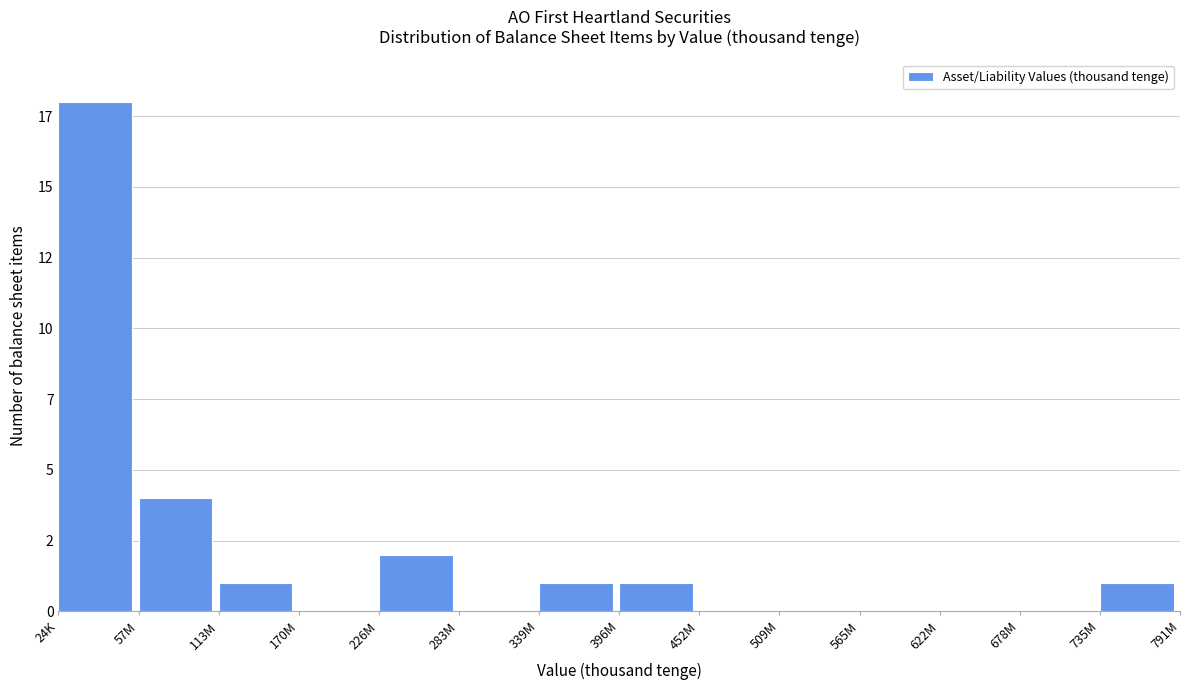

Are the bars horizontal?

No